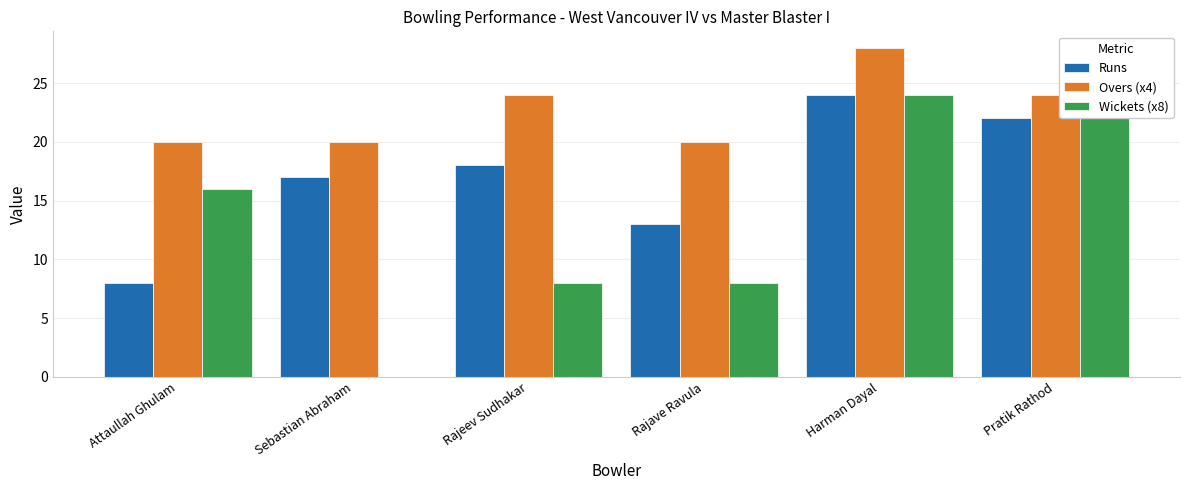

How many bars are there in each group?

3